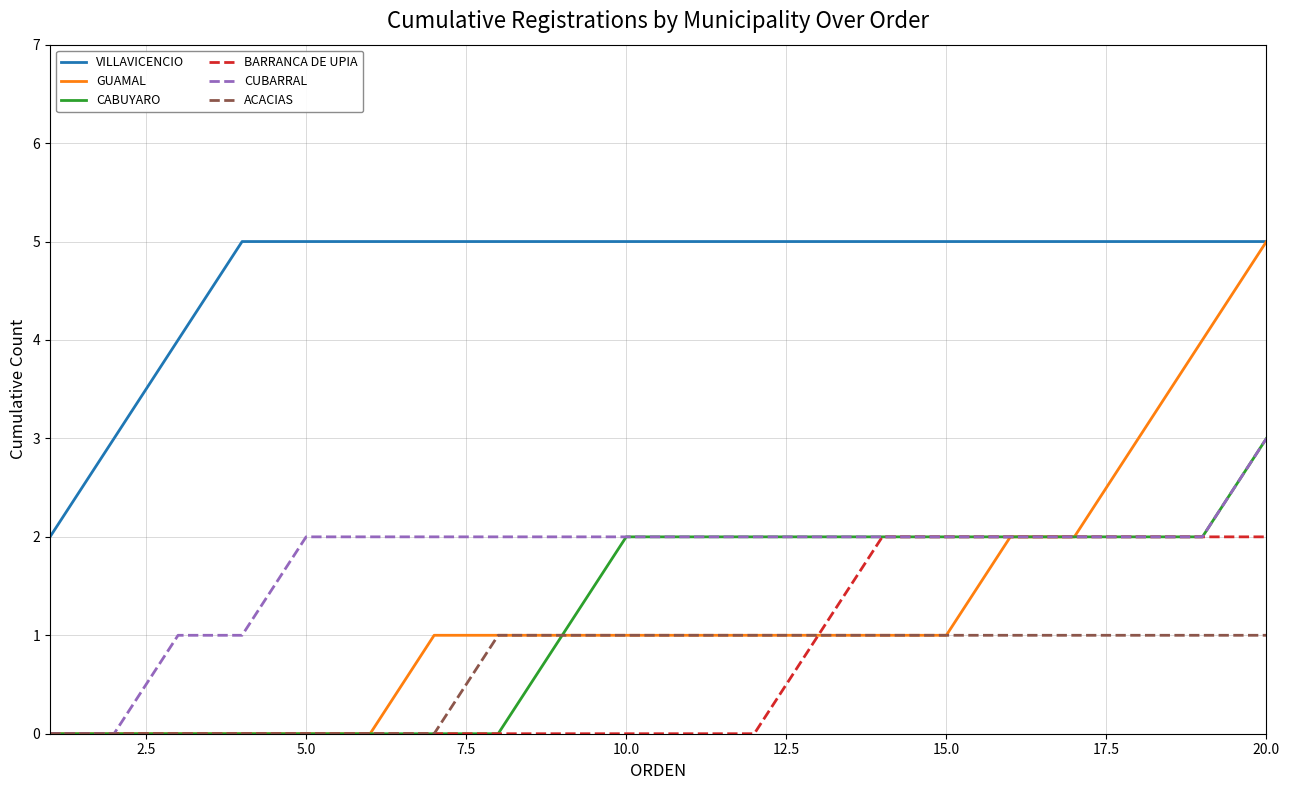

Which series has the largest total across all categories?

VILLAVICENCIO